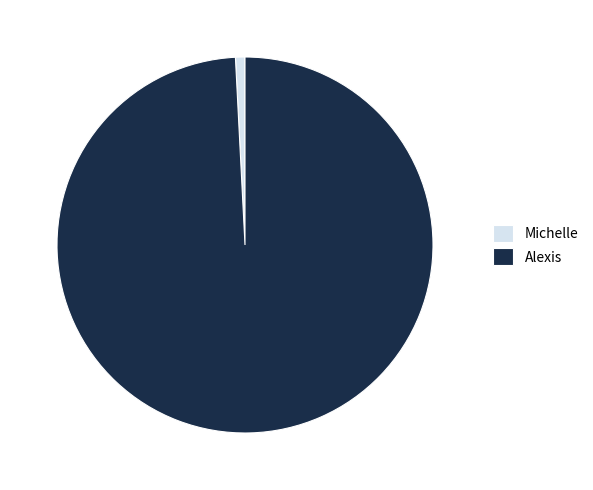

The Michelle slice represents 11% of the pie. True or false?

False